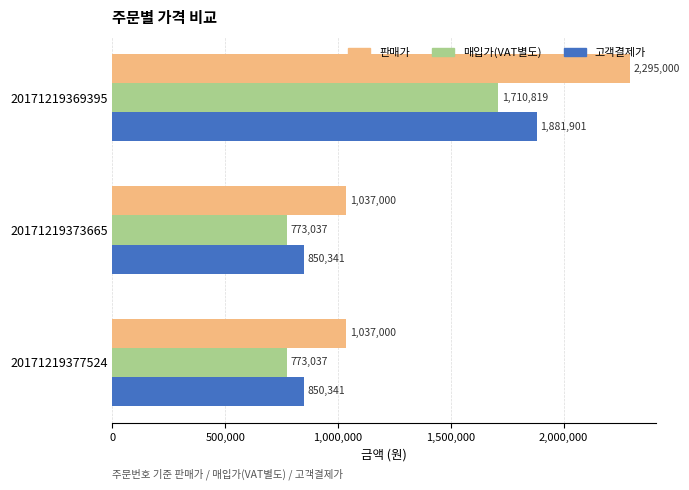

Is it true that 판매가 equals 1037000 at 20171219373665?

True